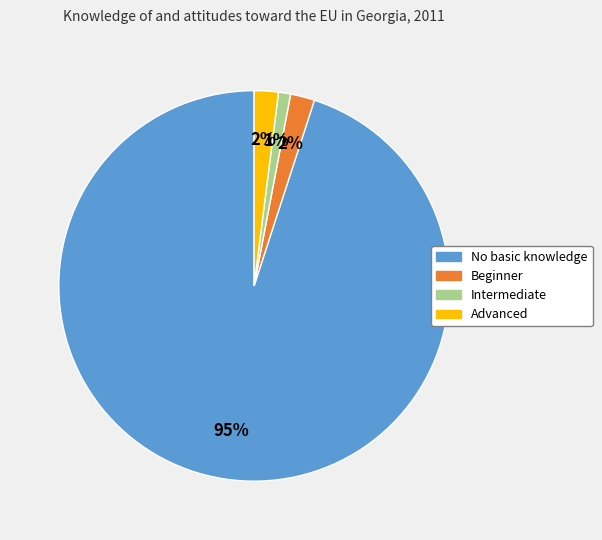

How many segments does this pie chart have?

4